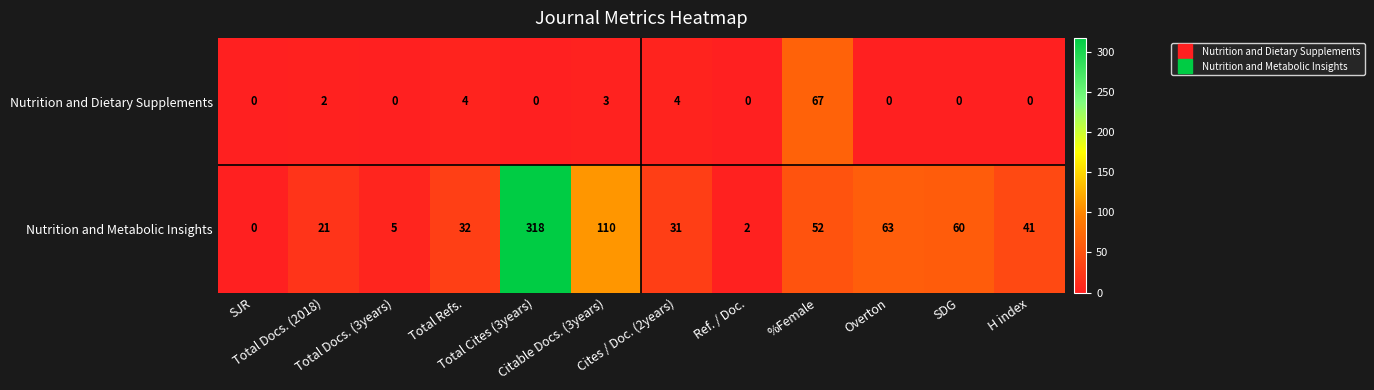

Which series has the largest total across all categories?

Nutrition and Metabolic Insights